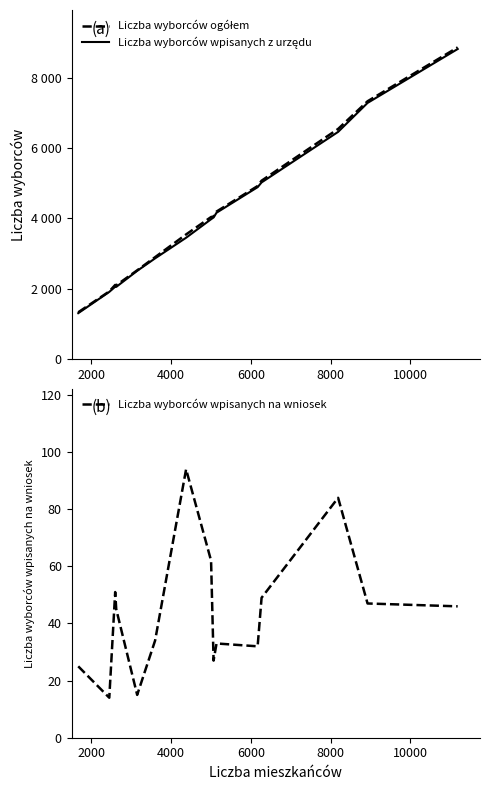

What is the highest value of the Liczba wyborców wpisanych na wniosek series?

94